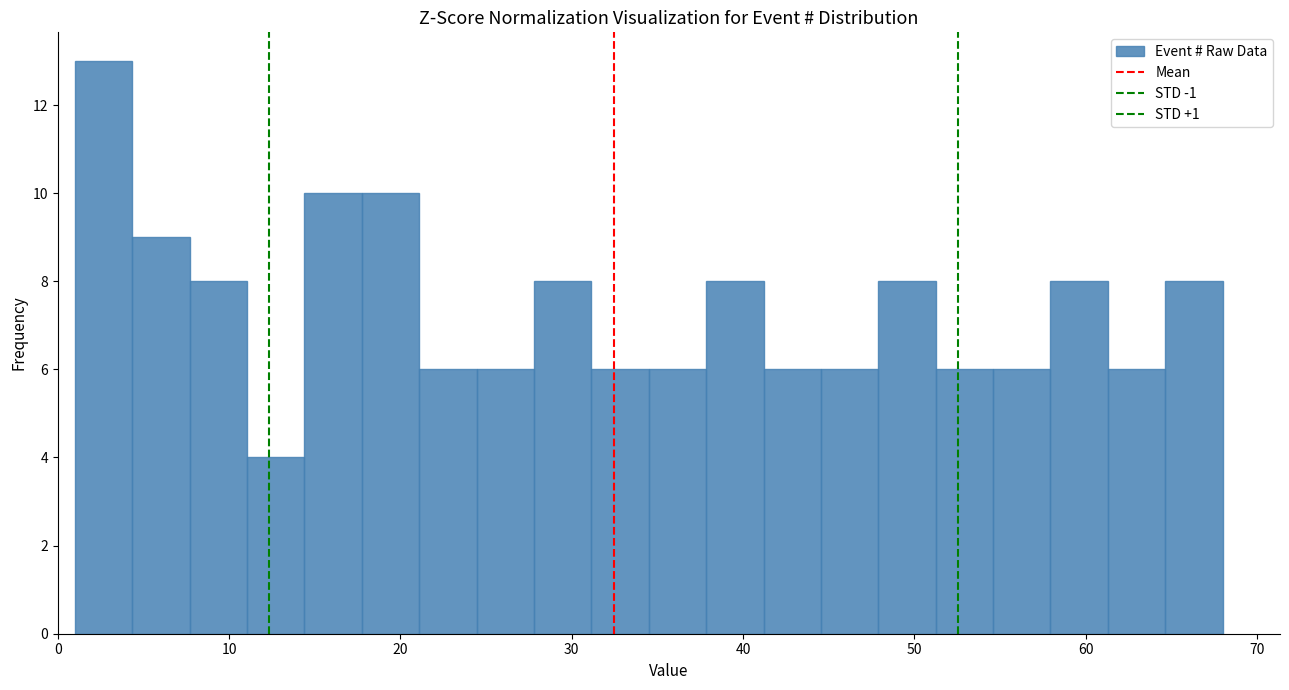

Read against the x-axis, roughly where is the centre of the tallest bar?

3